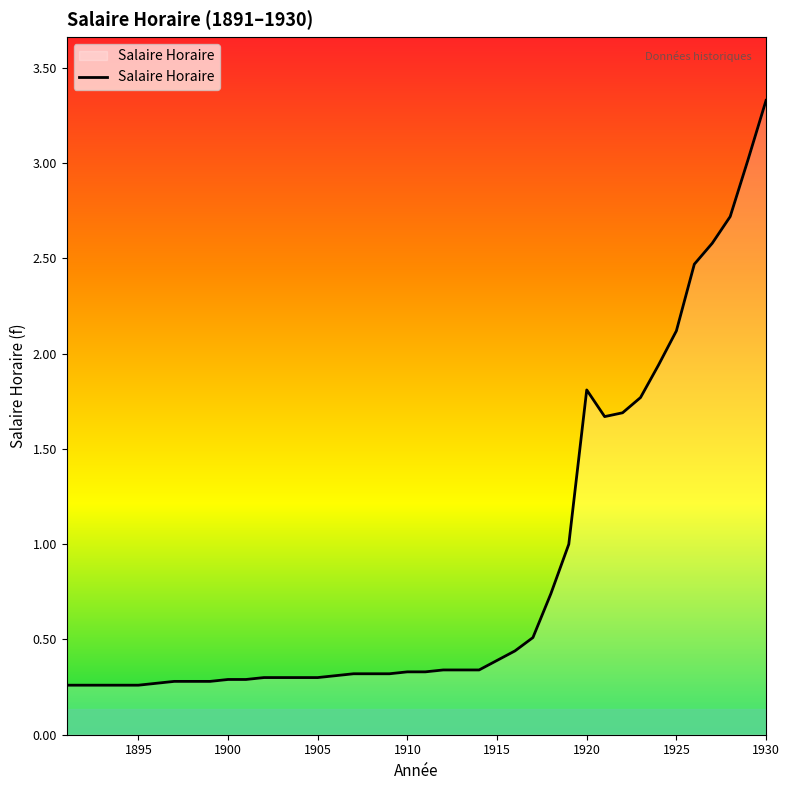

What is the sum of all values?

35.3